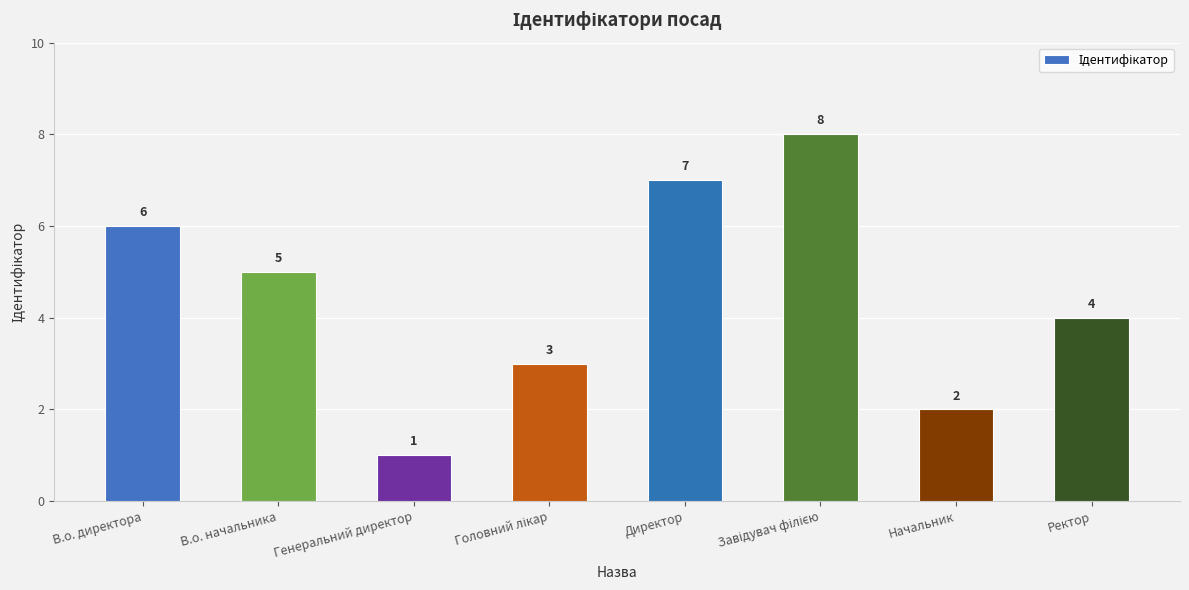

Count the number of data series in this chart.

1